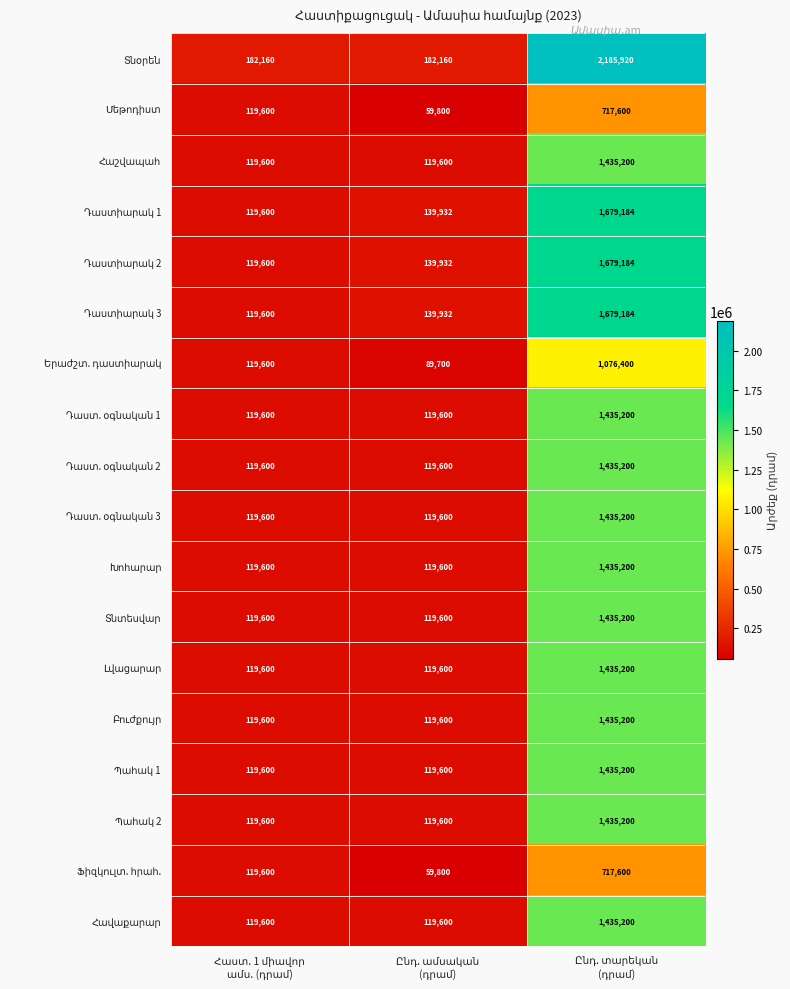

What is the greatest value displayed?

2185920